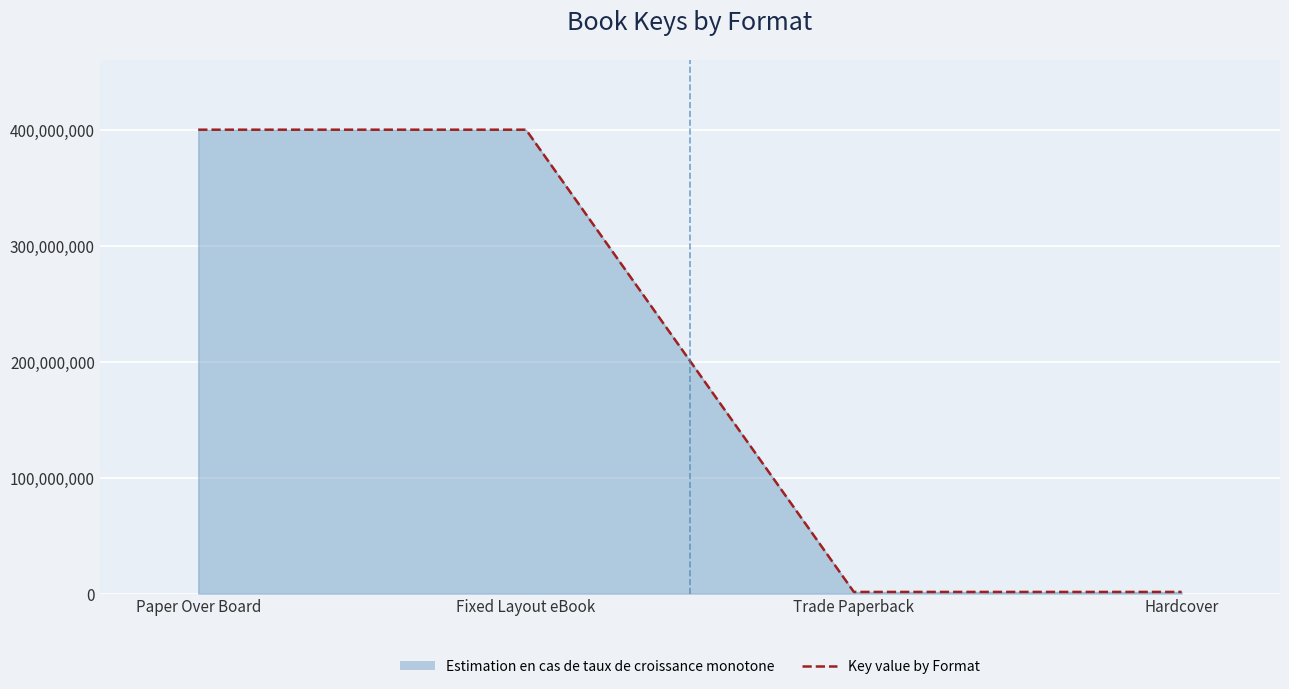

What is the difference between the values at Hardcover and Fixed Layout eBook?

399188725